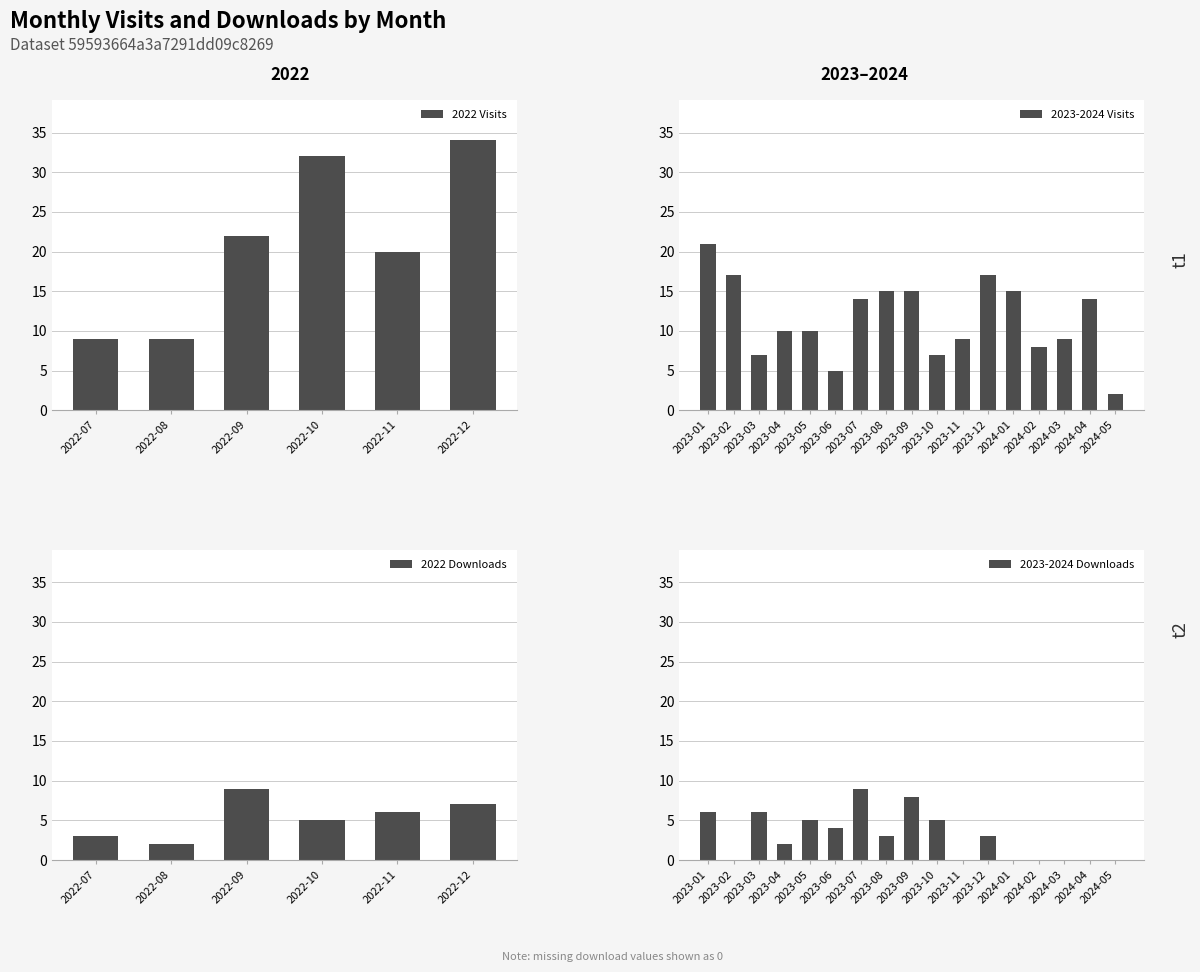

What position from the left is 2022-08?

2